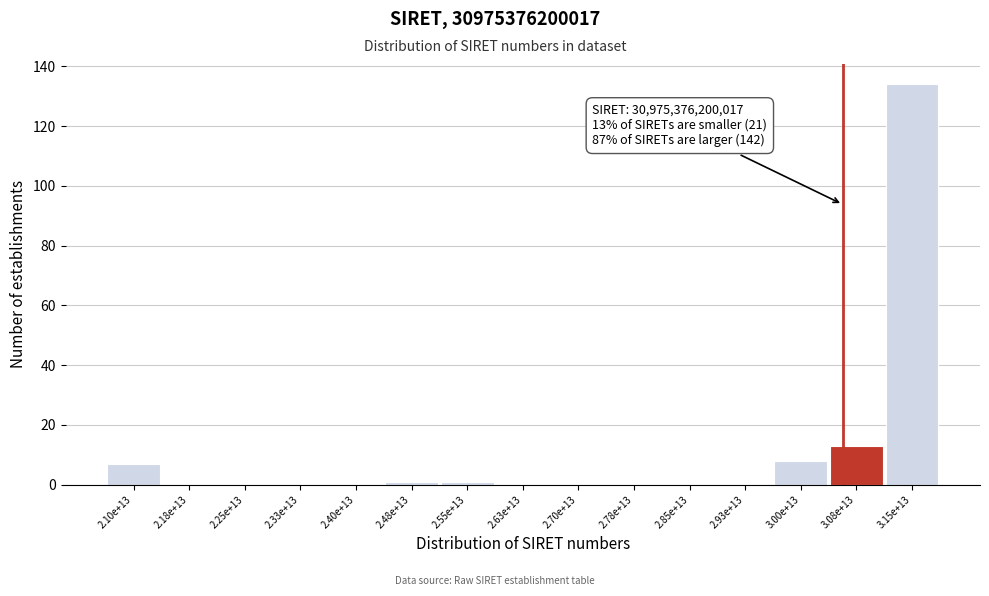

Reading left to right, transcribe all the data shown in this chart.

2.10e+13=7	2.18e+13=0	2.25e+13=0	2.33e+13=0	2.40e+13=0	2.48e+13=1	2.55e+13=1	2.63e+13=0	2.70e+13=0	2.78e+13=0	2.85e+13=0	2.93e+13=0	3.00e+13=8	3.08e+13=13	3.15e+13=134